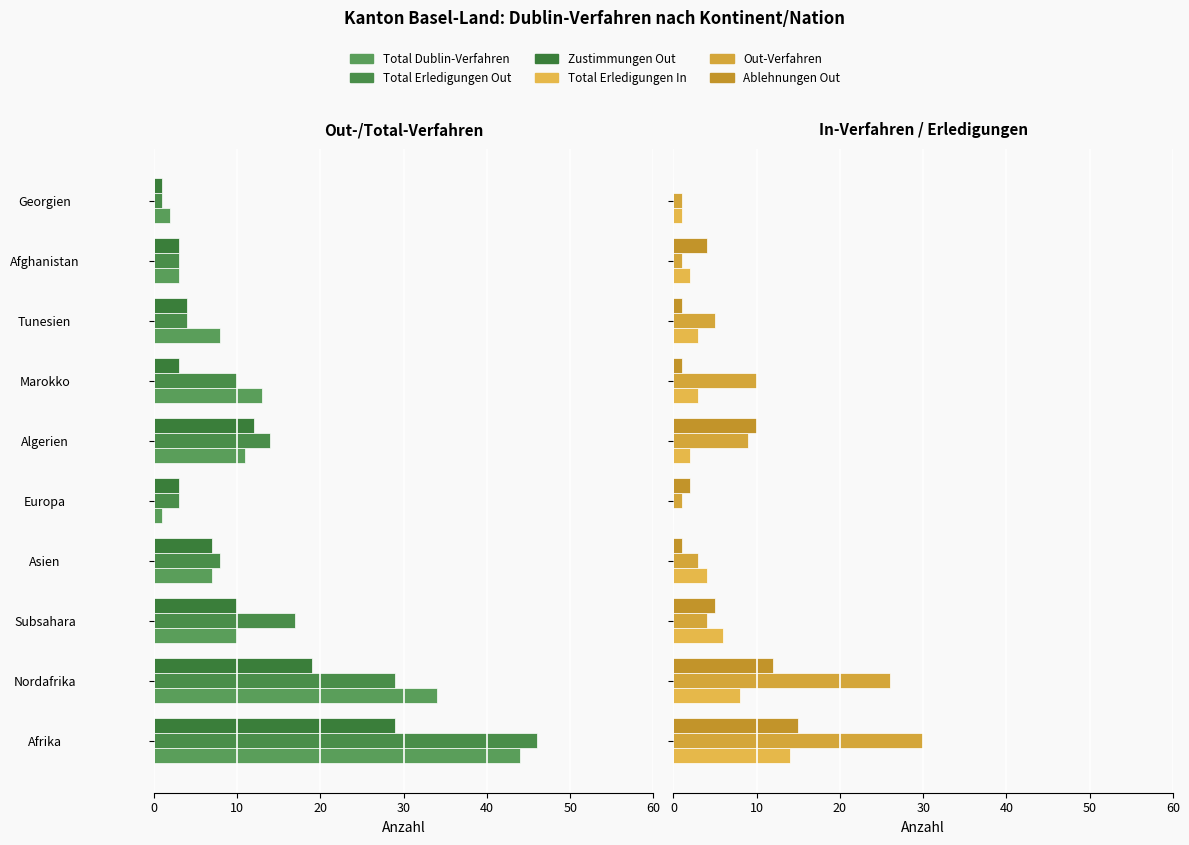

Is it true that Total Erledigungen In equals 8 at Nordafrika?

True